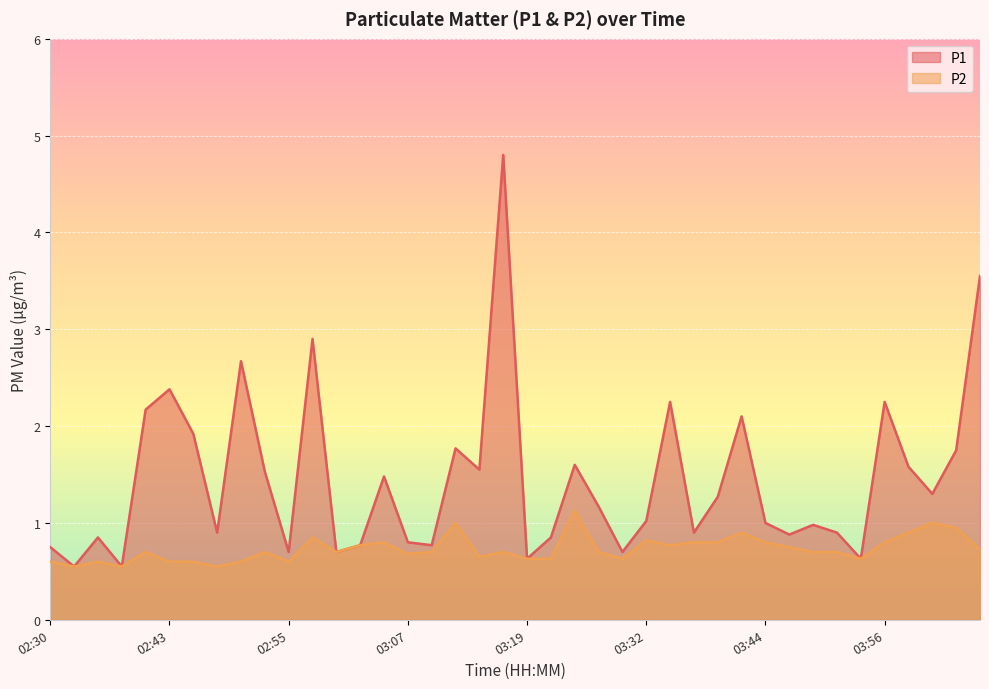

The value of P1 at 03:12 is 1.8. True or false?

True